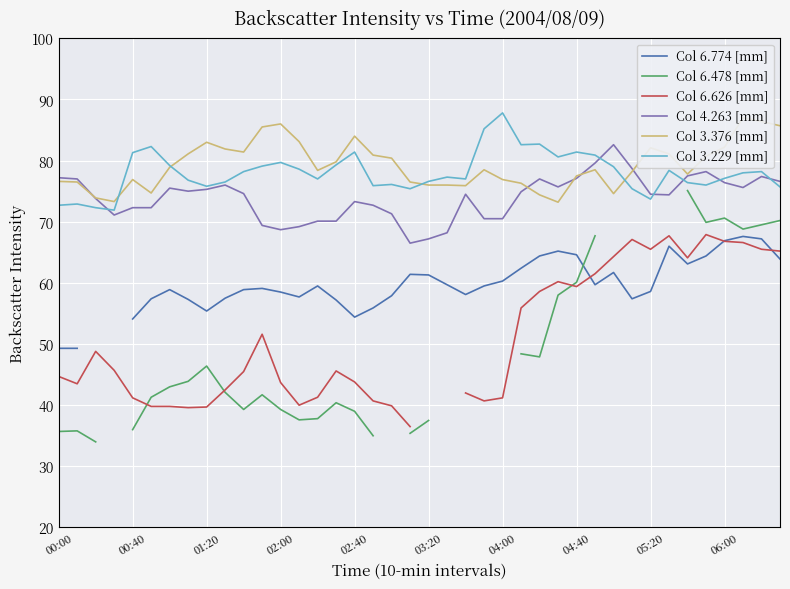

The Col 3.229 [mm] series shows 107.1 at 01:20. True or false?

False